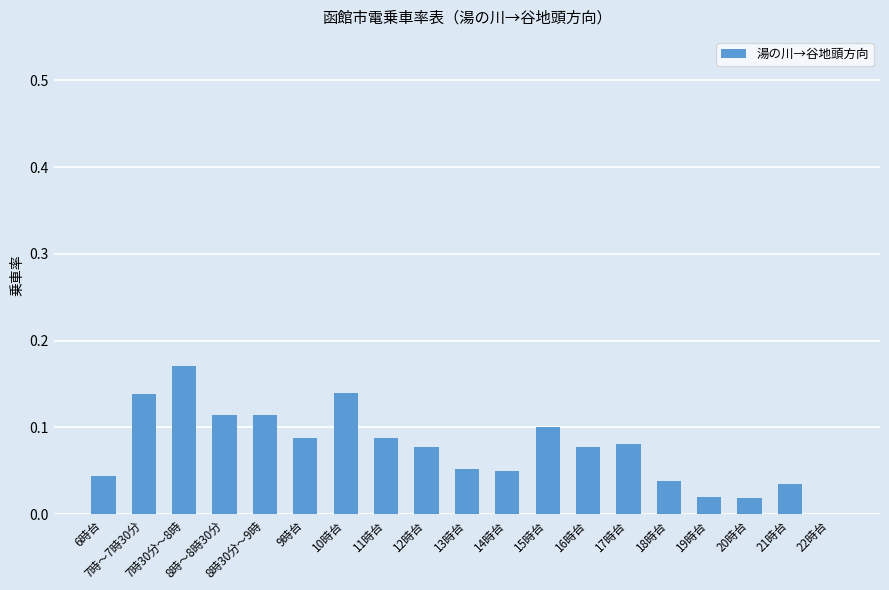

What is the label of the 11th bar from the left?

14時台